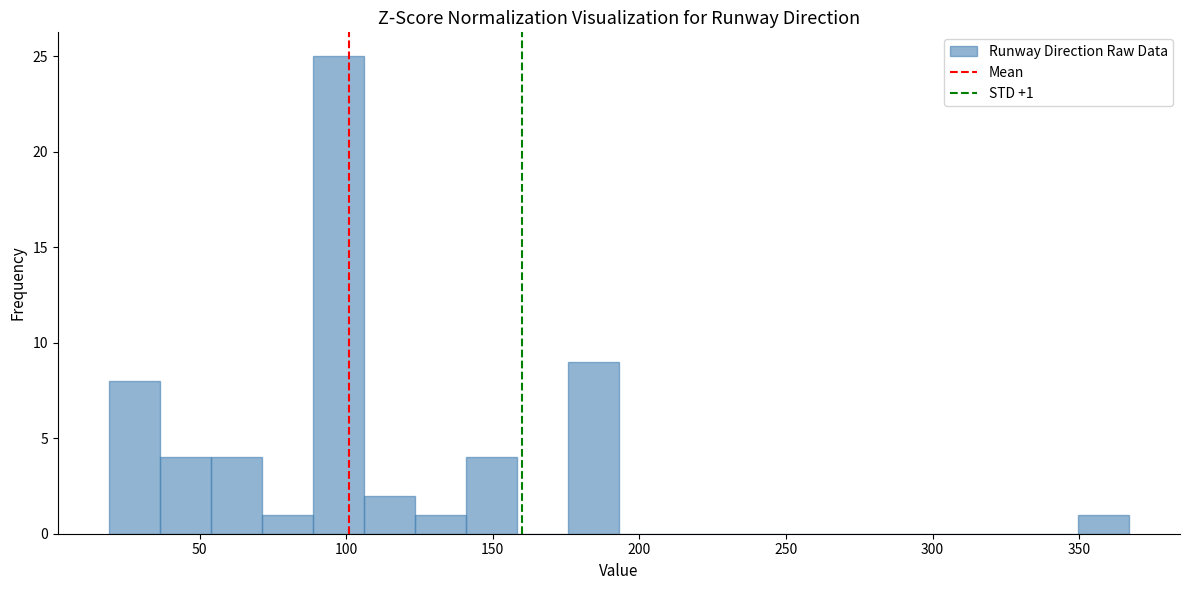

Around what value on the x-axis is the tallest bar? Give the approximate position of its centre, as read against the axis.

95